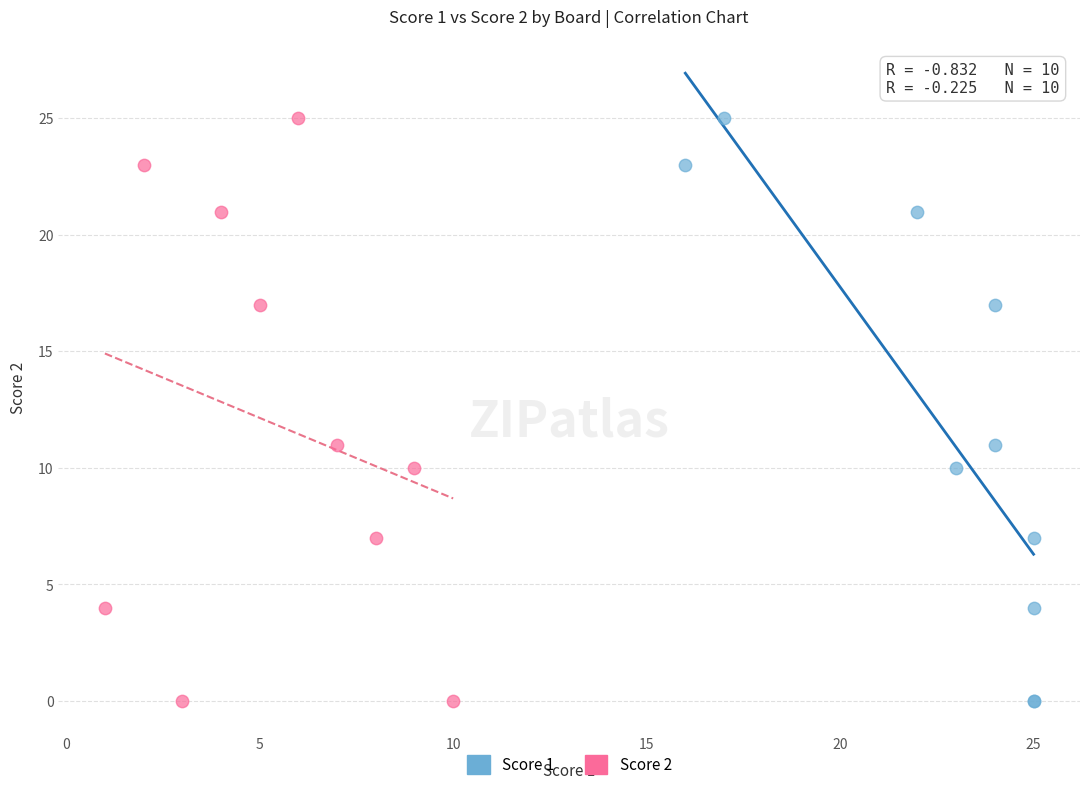

What are all the series names shown in the legend?

Score 1, Score 2